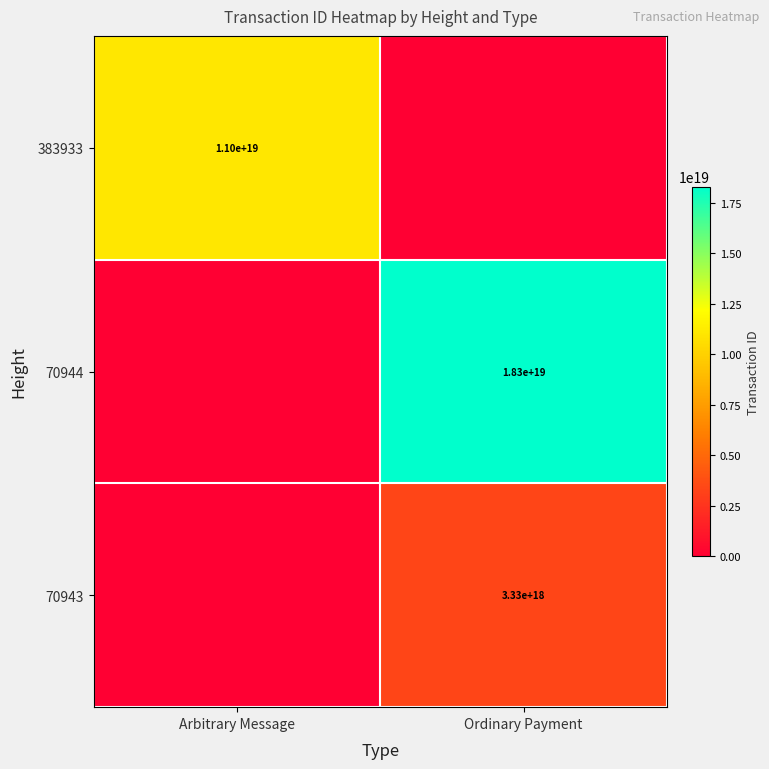

The value of 70943 at Ordinary Payment is 4700147467226074112. True or false?

False